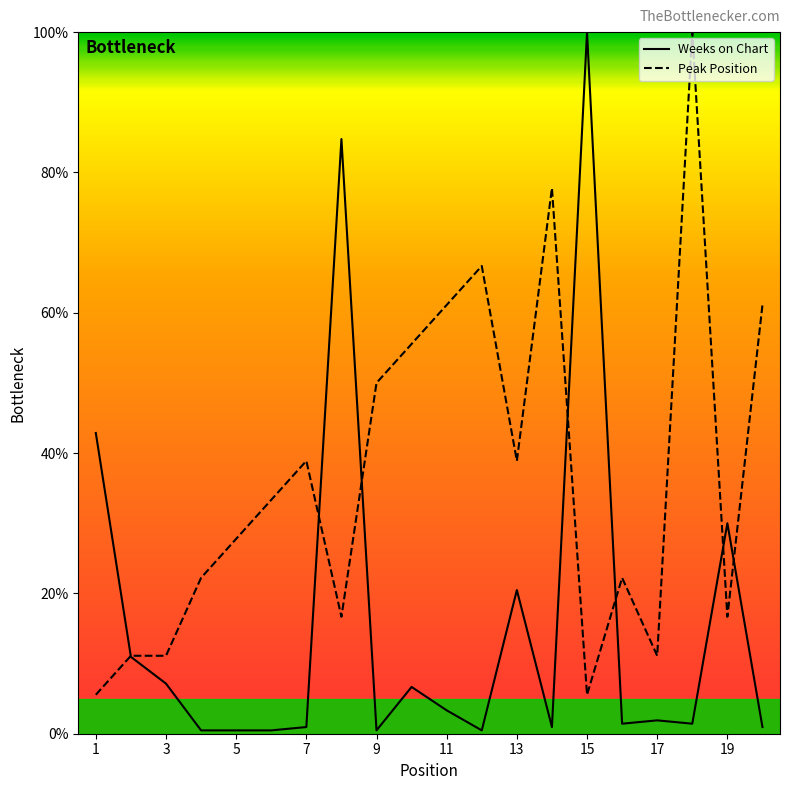

How many interior local peaks does the Peak Position series have?

5